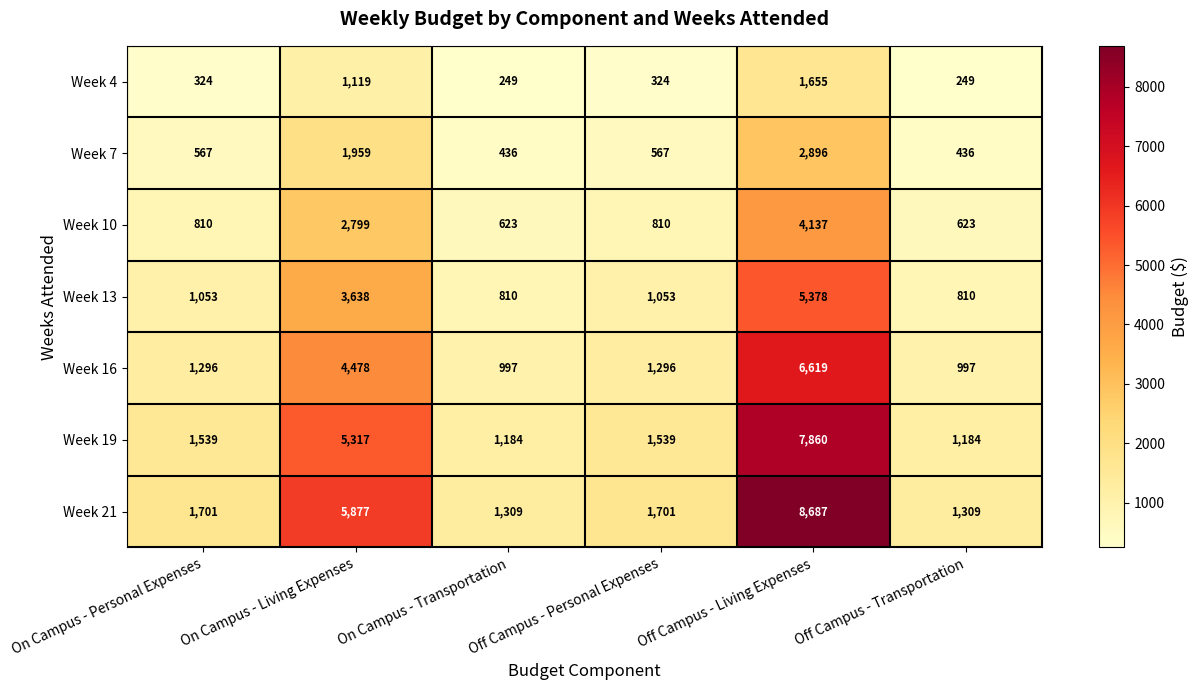

What is the difference between the Week 21 values at On Campus - Living Expenses and Off Campus - Personal Expenses?

4176